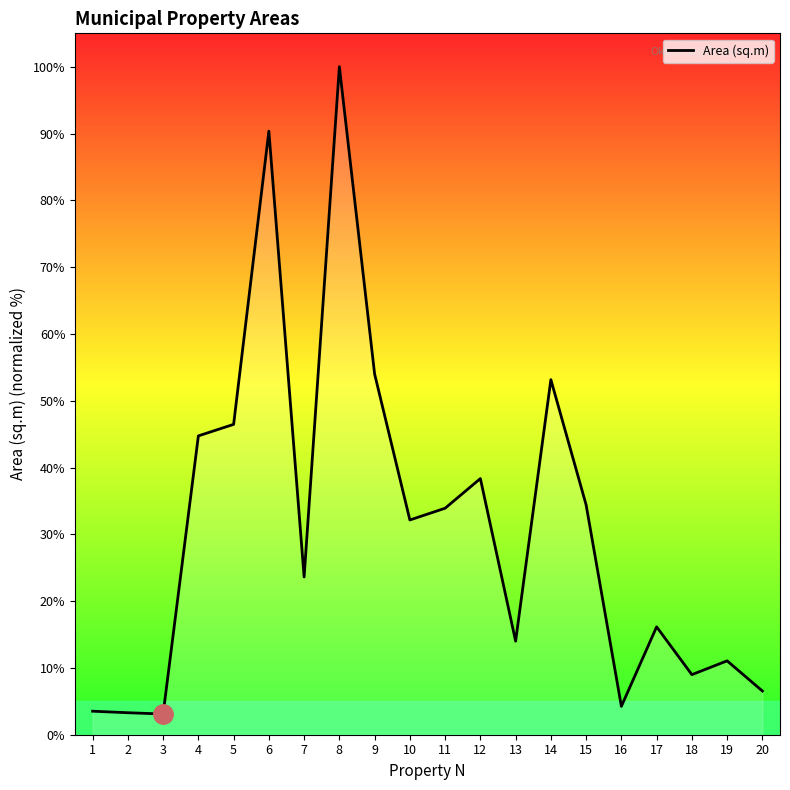

What is the difference between the values at 17 and 6?

74.2